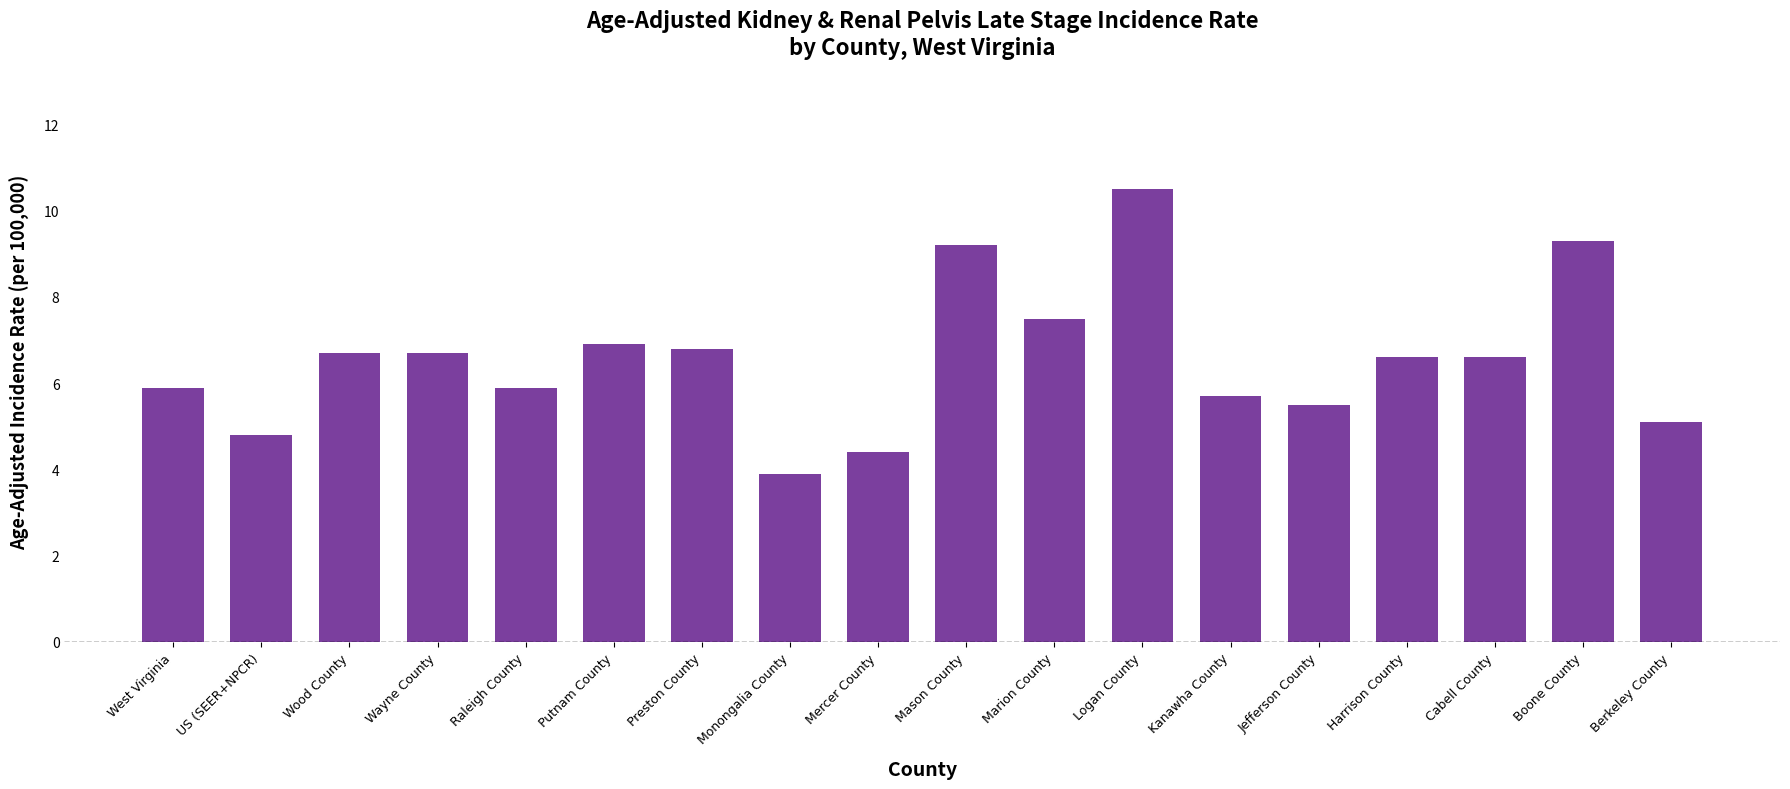

What is the difference between the values at Kanawha County and Mercer County?

1.3